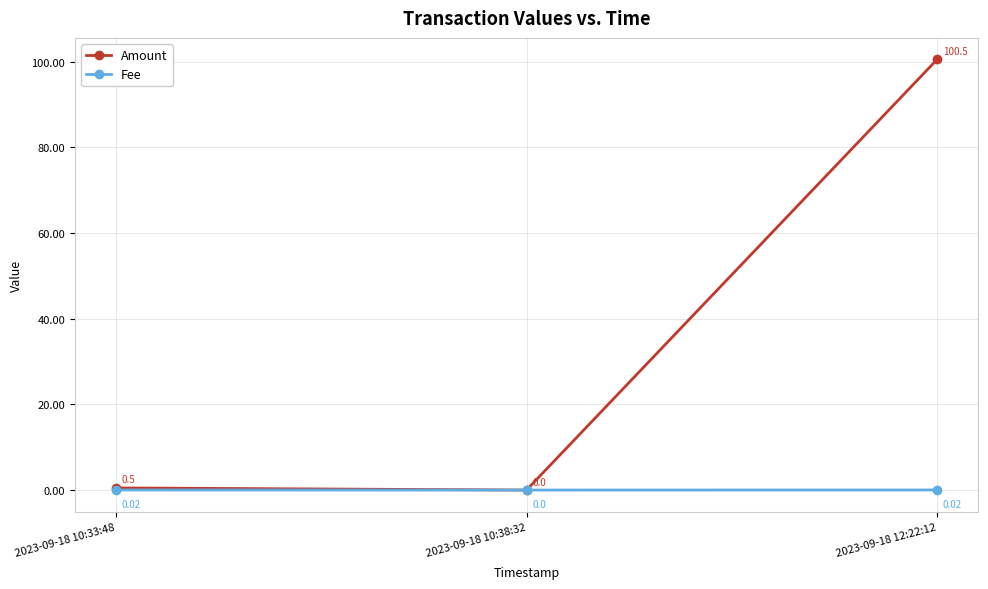

At which label is Fee closest to 0?

2023-09-18 10:38:32